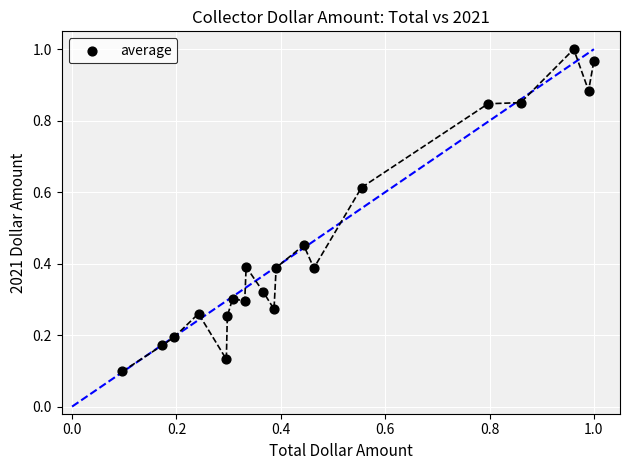

How many data points are displayed?

20